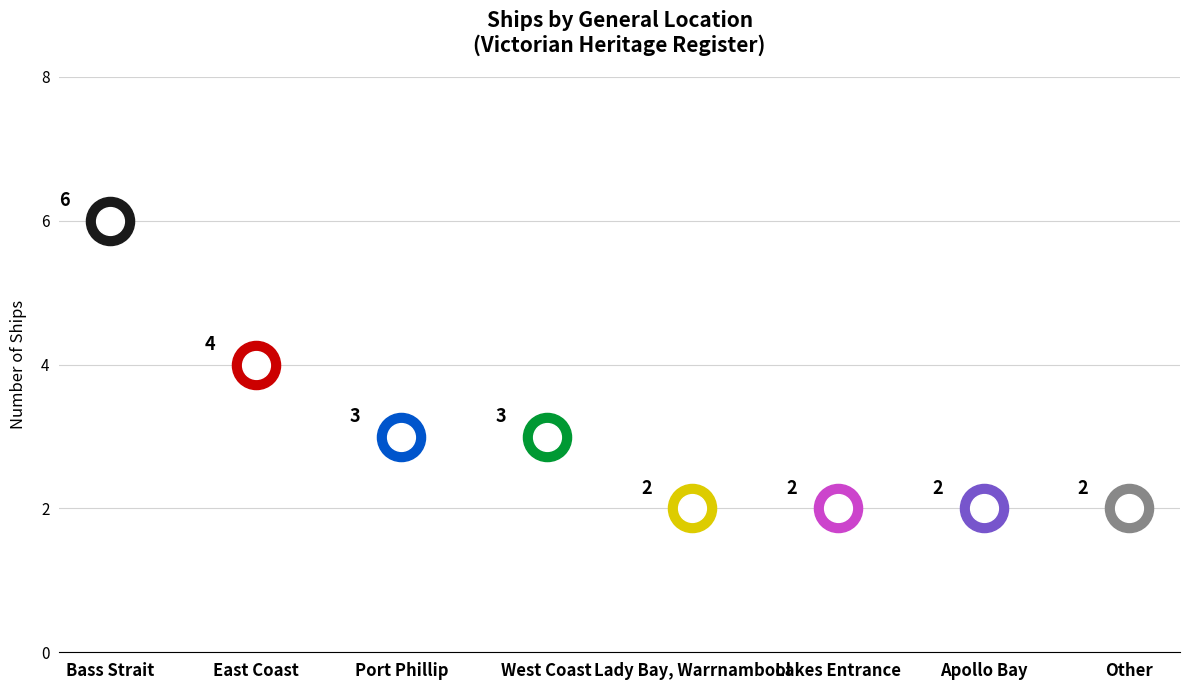

What is the ratio of the value at Apollo Bay to the value at Lady Bay, Warrnambool?

1.0